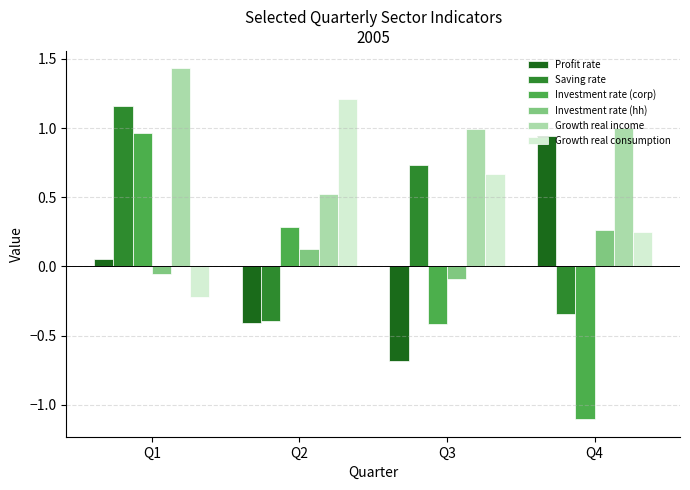

How many data points in Growth real consumption are less than 0?

1